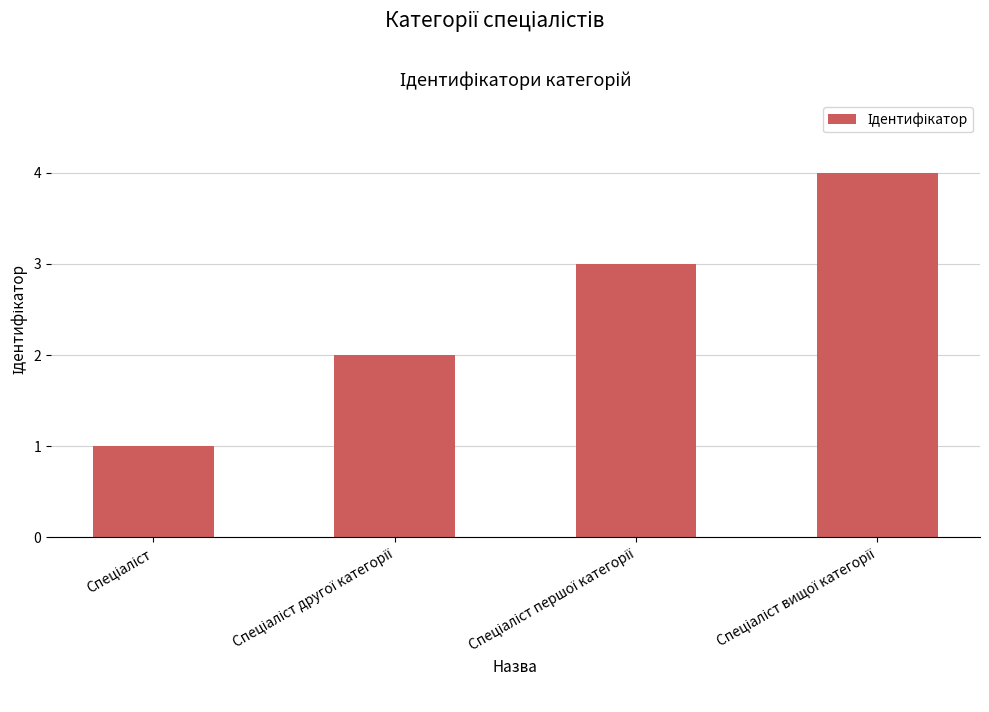

What is the greatest value displayed?

4